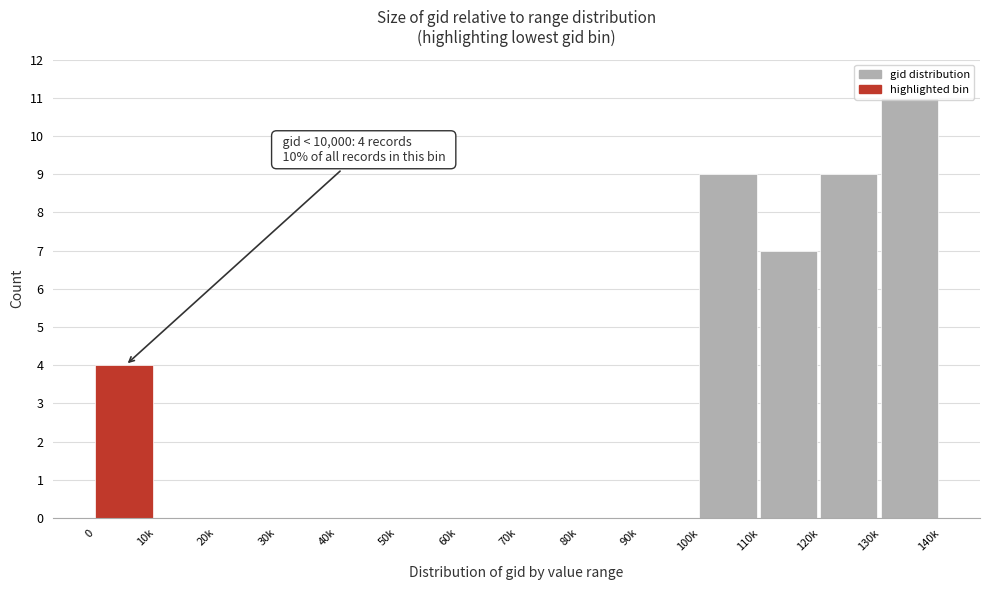

What is the change in value from 0 to 40k?

-4